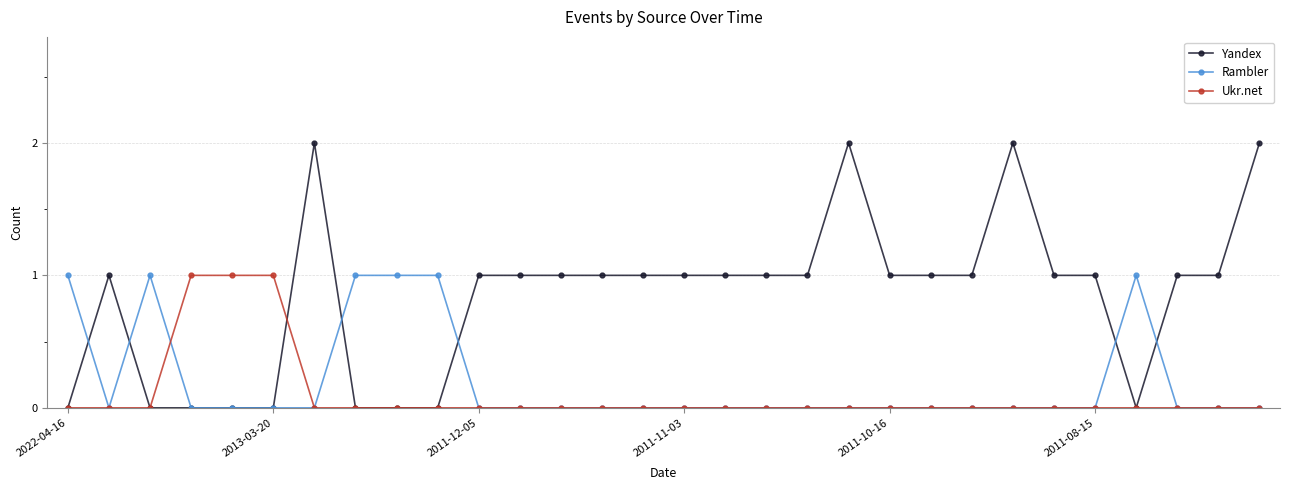

True or false: Yandex has more than 2 points higher than both neighbors.

True